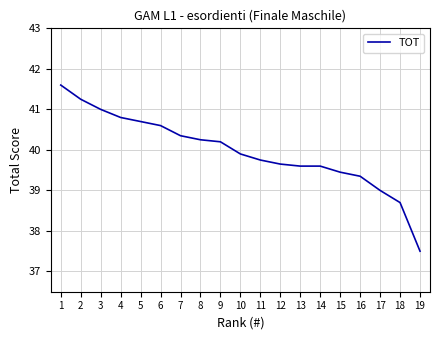

What is the ratio of the value at 12 to the value at 6?

1.0